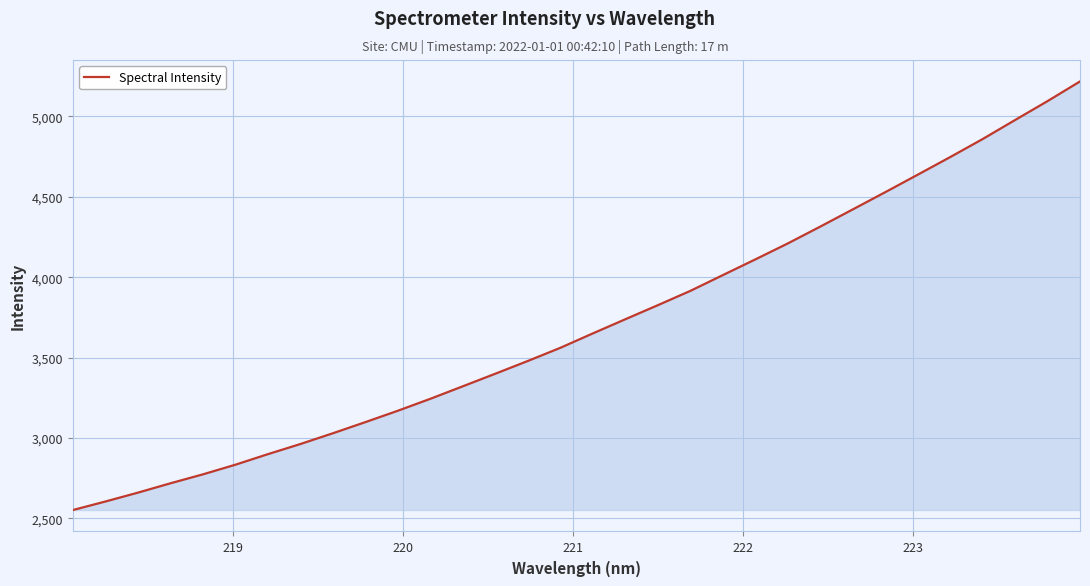

What is the difference between the maximum and minimum values?

2666.5